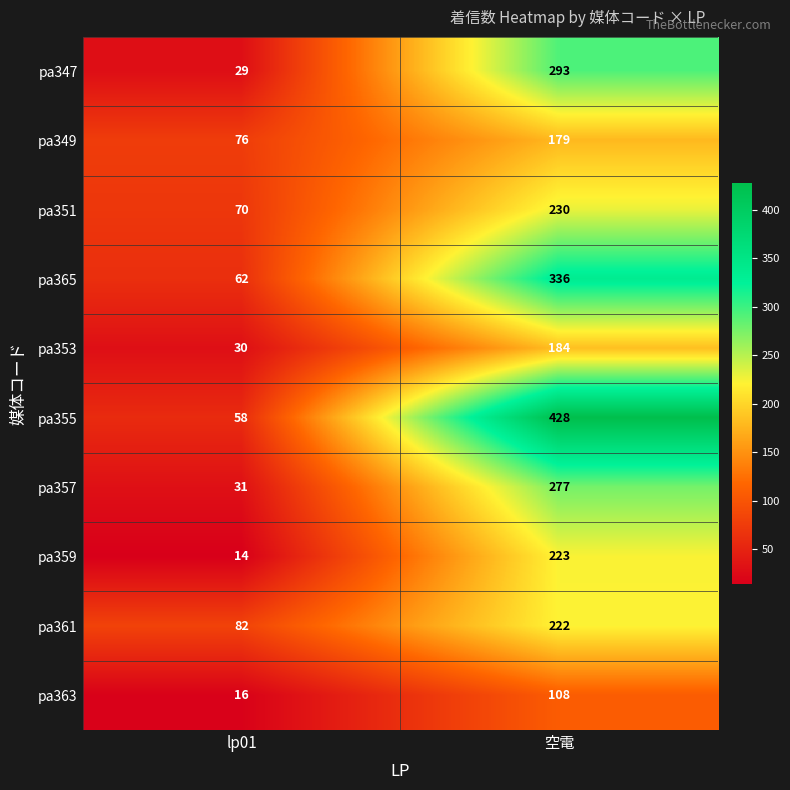

Which series changed the most between lp01 and 空電?

pa355